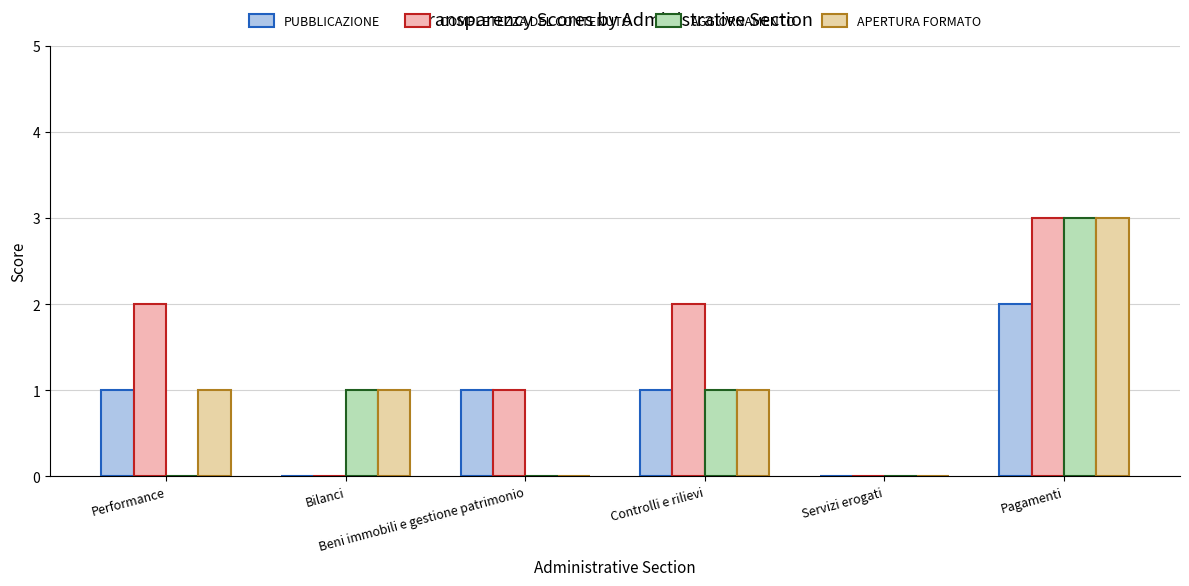

What is the average value of the COMPLETEZZA DEL CONTENUTO series?

1